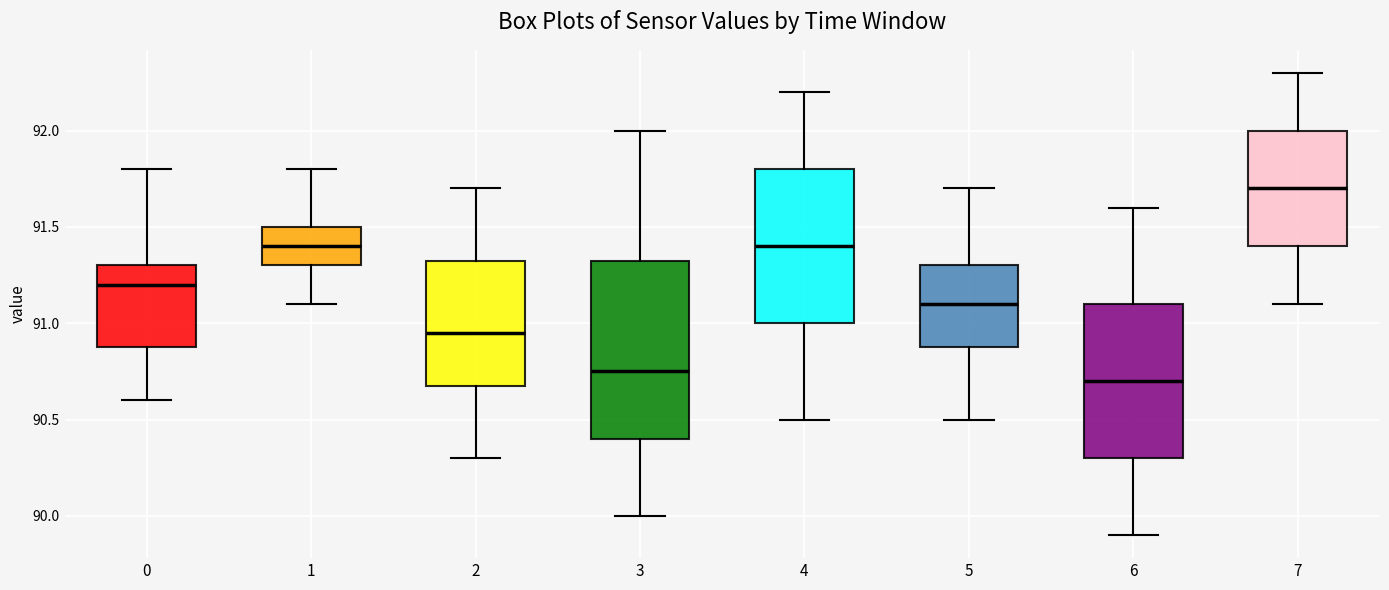

Reading left to right, read every box against the y-axis: the position of its median line, the range the box covers, and the ends of its whiskers. The values are not printed on the chart, so give them approximately, as read against the axis.

0: median 91.20, box 90.90 to 91.30, whiskers 90.60 to 91.80
1: median 91.40, box 91.30 to 91.50, whiskers 91.10 to 91.80
2: median 90.95, box 90.70 to 91.35, whiskers 90.30 to 91.70
3: median 90.75, box 90.40 to 91.35, whiskers 90.00 to 92.00
4: median 91.40, box 91.00 to 91.80, whiskers 90.50 to 92.20
5: median 91.10, box 90.90 to 91.30, whiskers 90.50 to 91.70
6: median 90.70, box 90.30 to 91.10, whiskers 89.90 to 91.60
7: median 91.70, box 91.40 to 92.00, whiskers 91.10 to 92.30